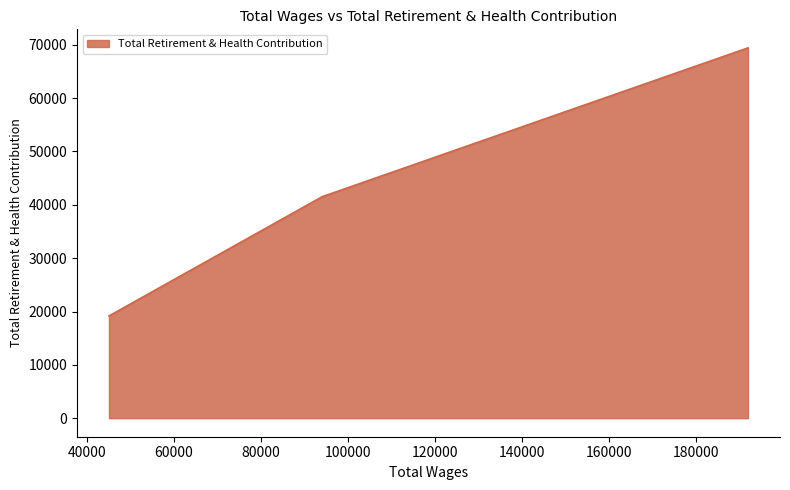

How many series are shown in this chart?

1